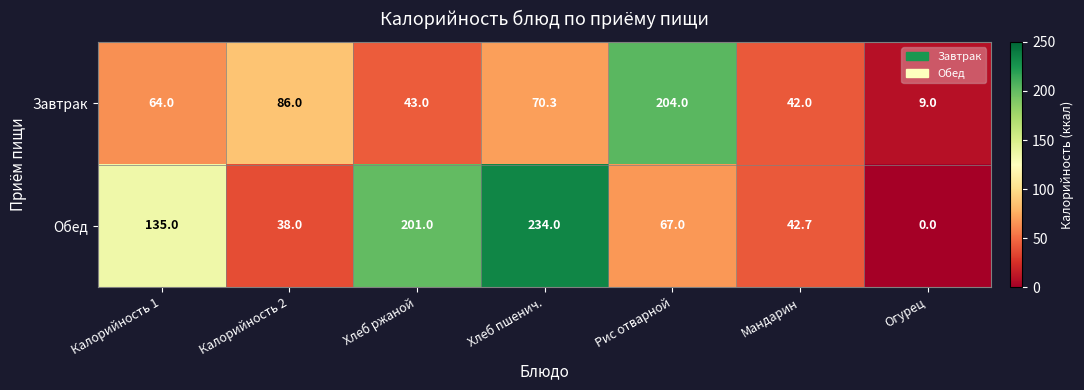

Read the Обед value at Хлеб пшенич..

234.0